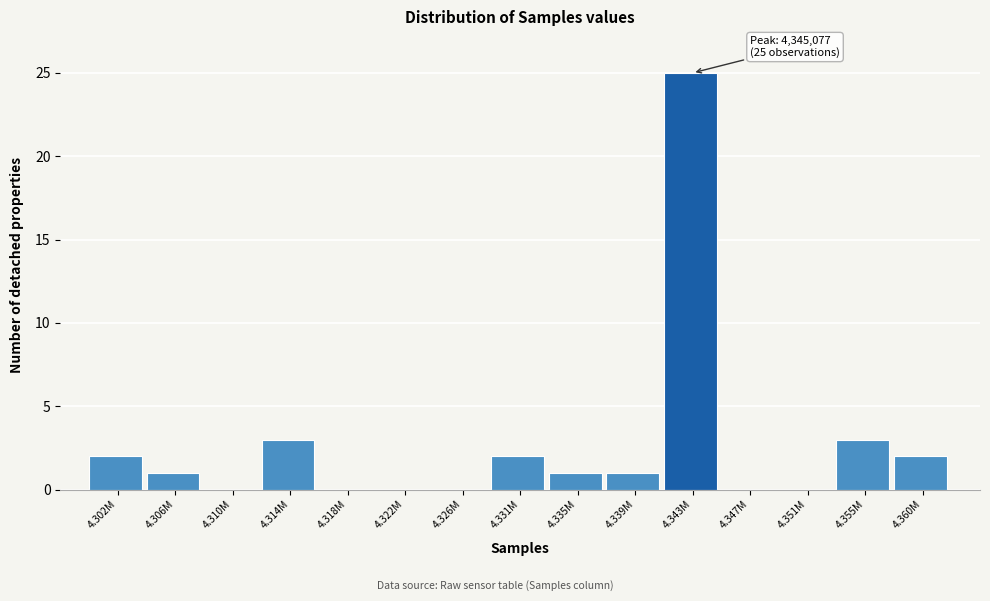

Reading left to right, extract all data points from this chart.

4.302M=2	4.306M=1	4.310M=0	4.314M=3	4.318M=0	4.322M=0	4.326M=0	4.331M=2	4.335M=1	4.339M=1	4.343M=25	4.347M=0	4.351M=0	4.355M=3	4.360M=2